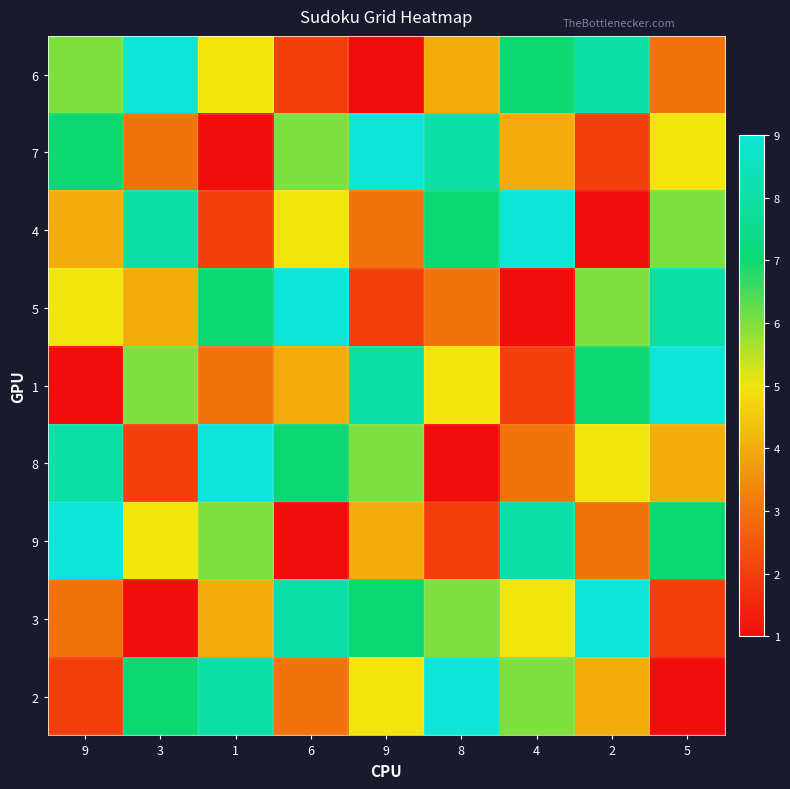

Rank the series by their maximum value, from highest to lowest.

6, 7, 4, 5, 1, 8, 9, 3, 2